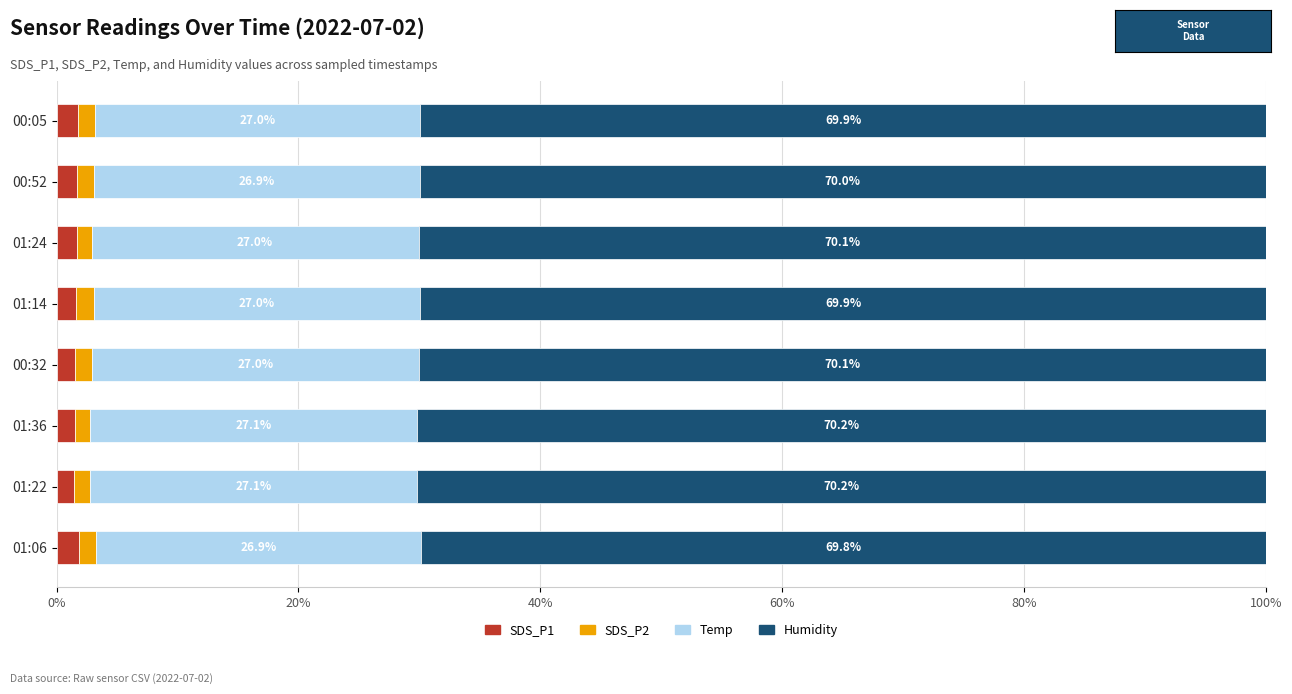

How many SDS_P1 values are between 1 and 2?

8